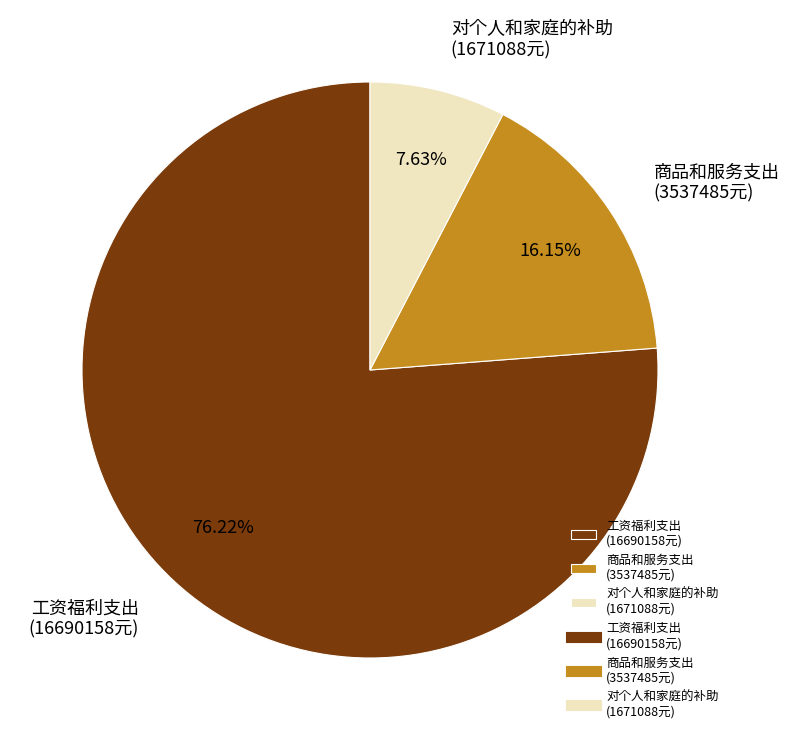

Count the number of slices in the pie.

3